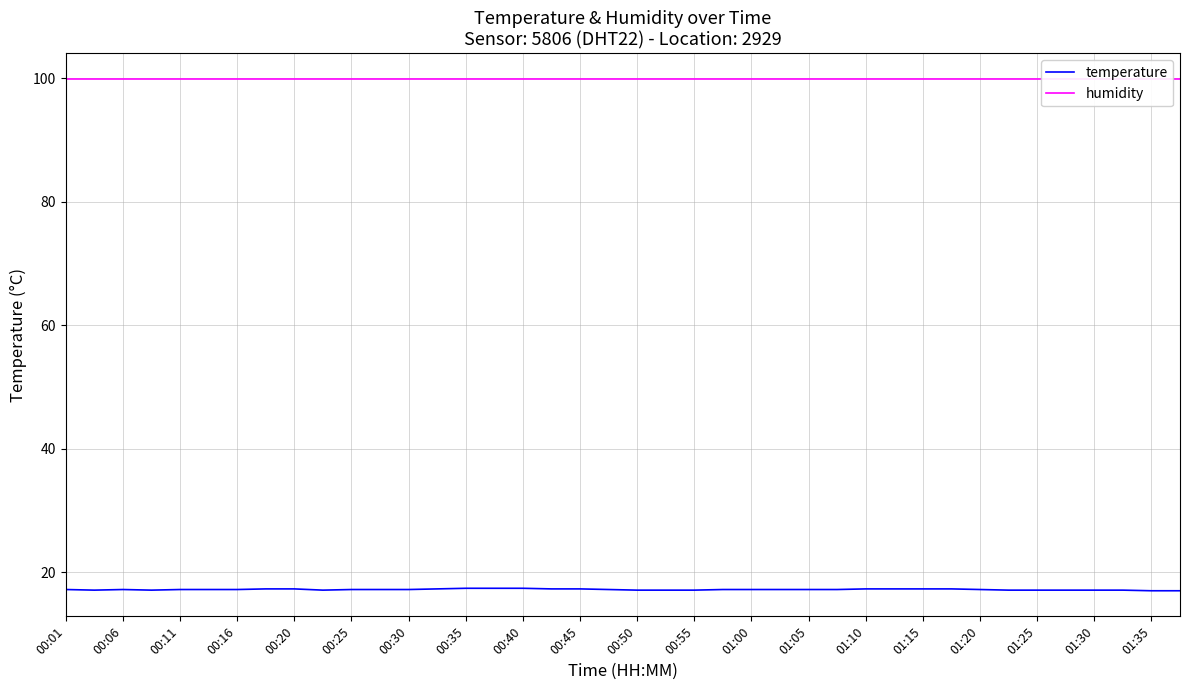

Which series has the largest total across all categories?

humidity